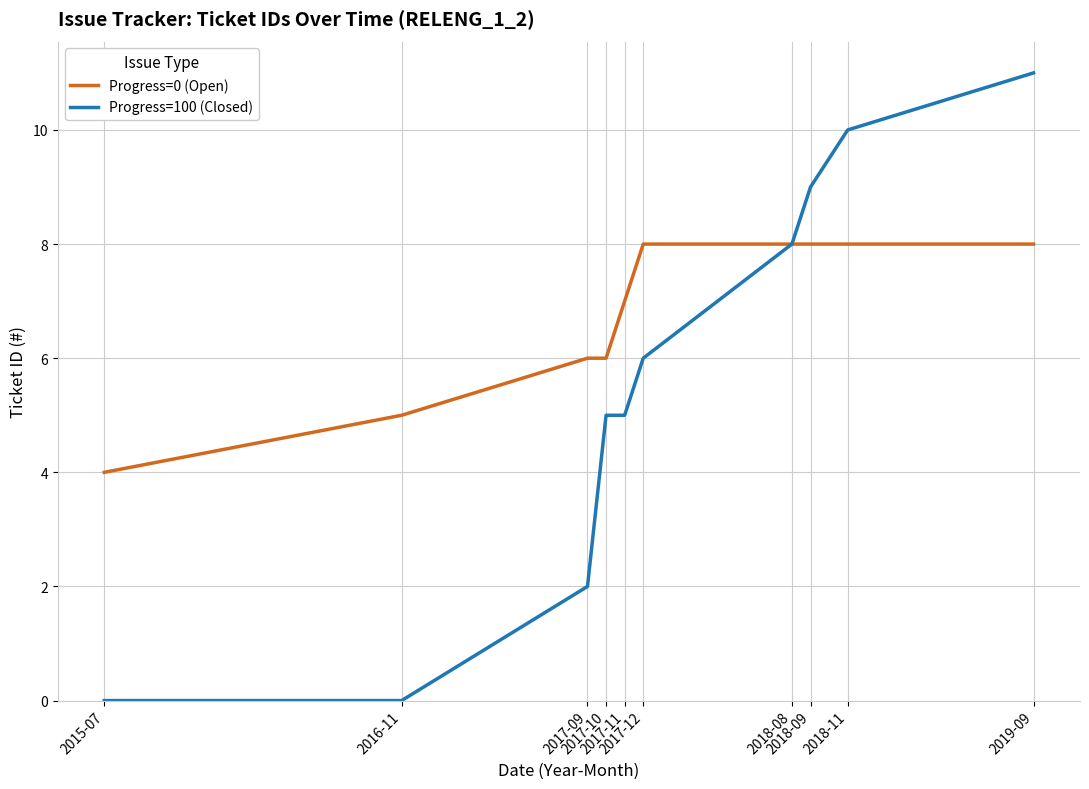

Which series has the widest spread of values?

Progress=100 (Closed)